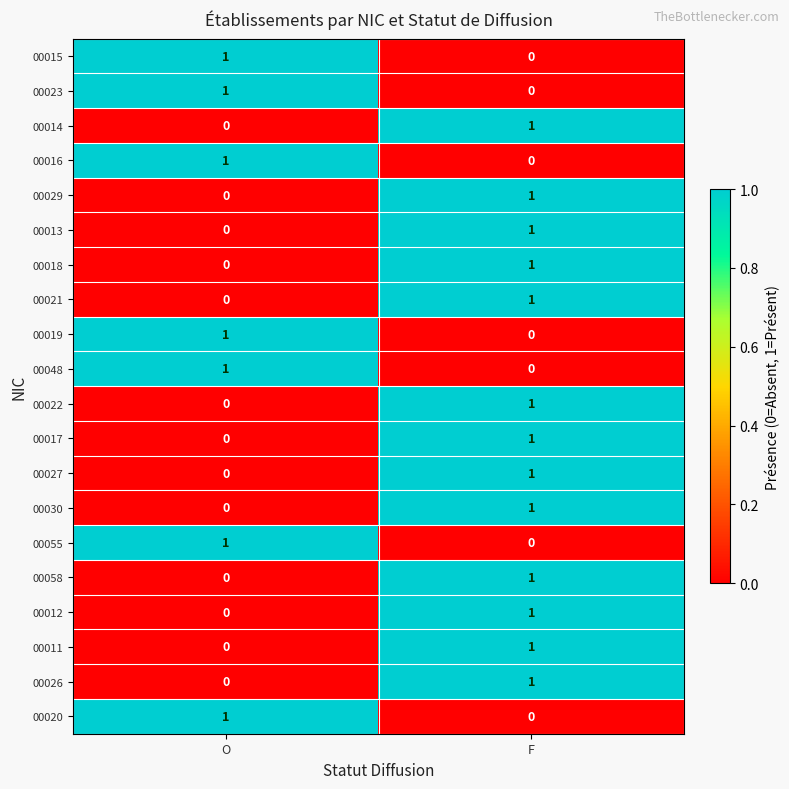

True or false: 00021 has a value of 1 at F.

True